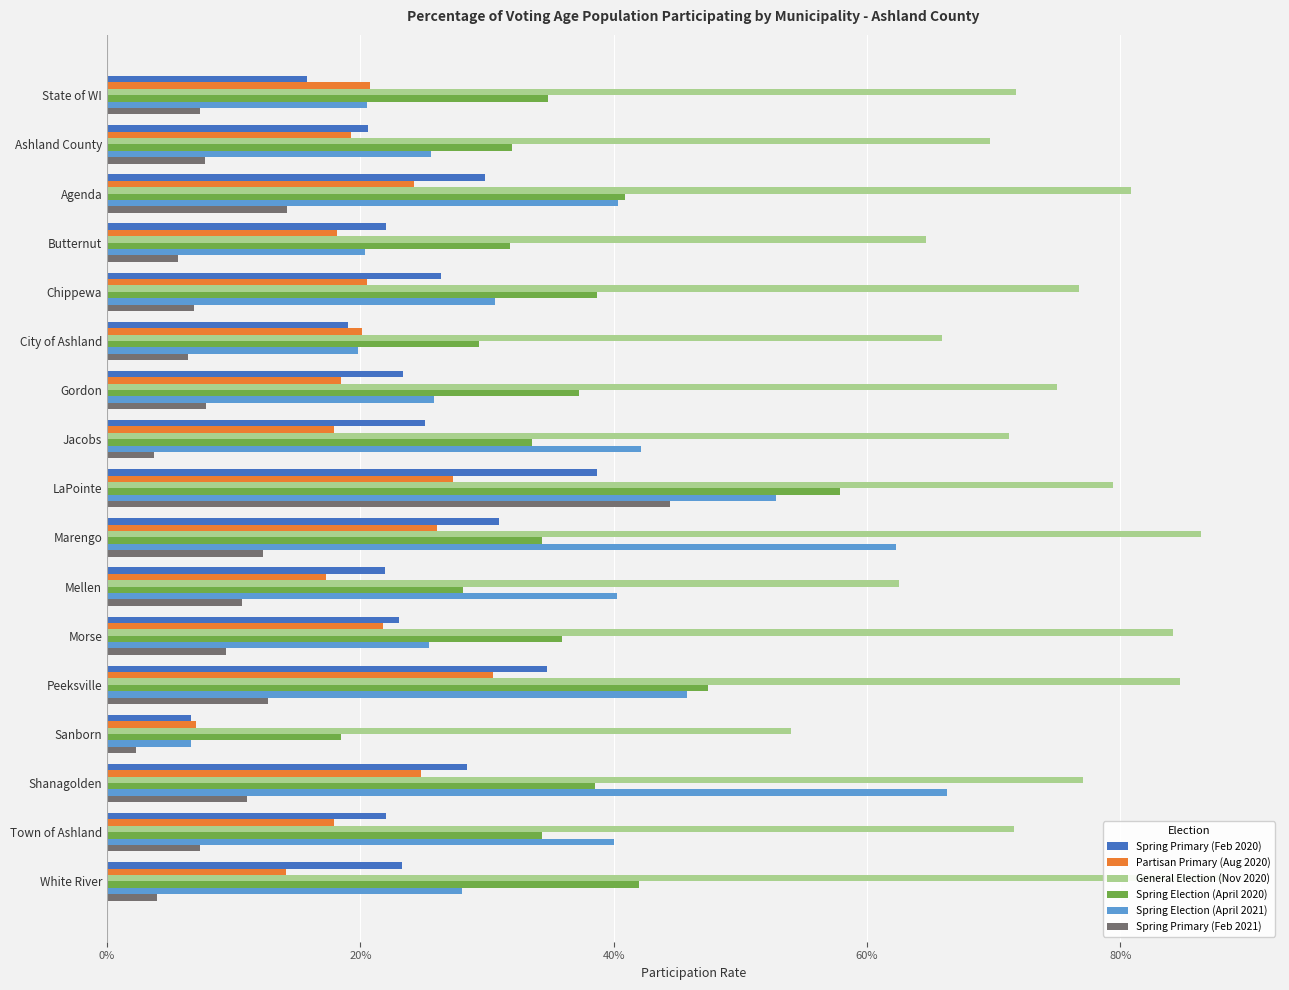

What position from the left is Gordon?

7